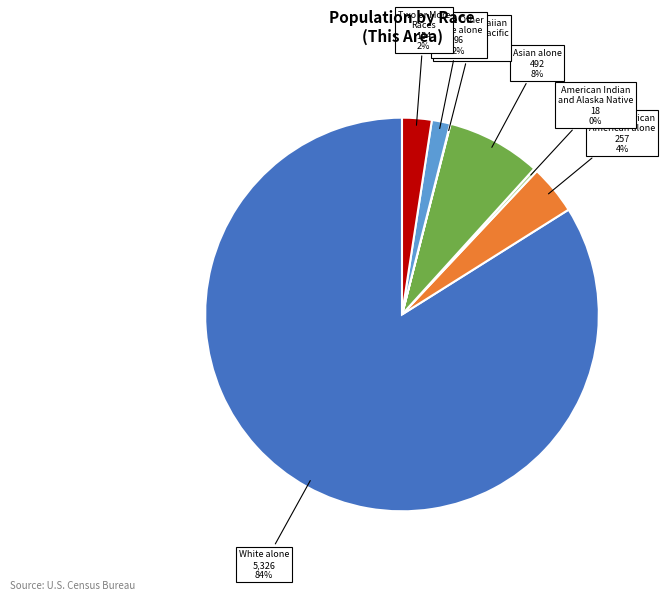

To the nearest percent, what is the average slice percentage?

14%